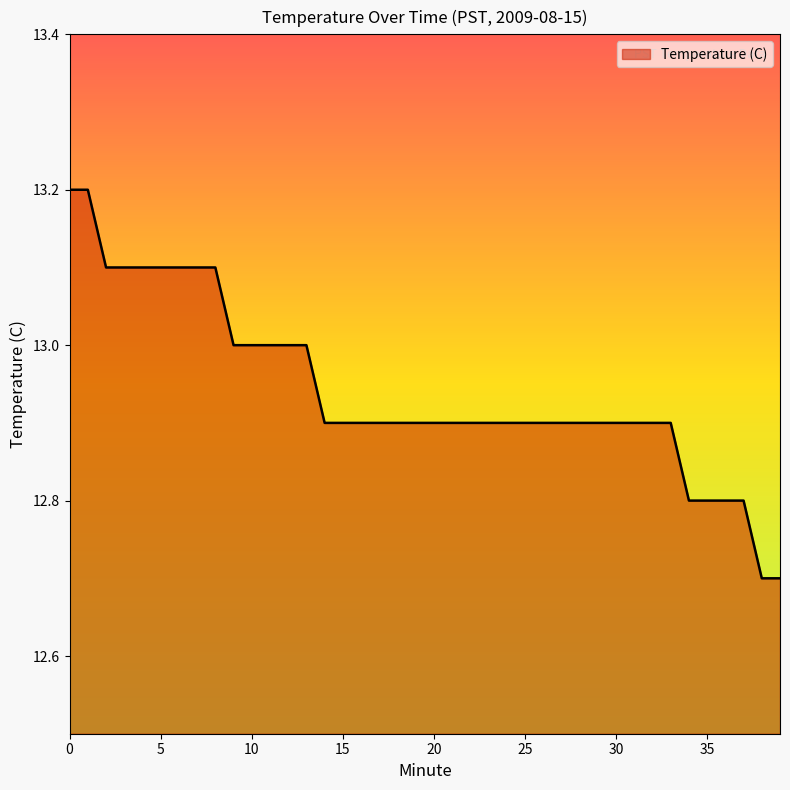

What is the difference between the maximum and minimum values?

0.5